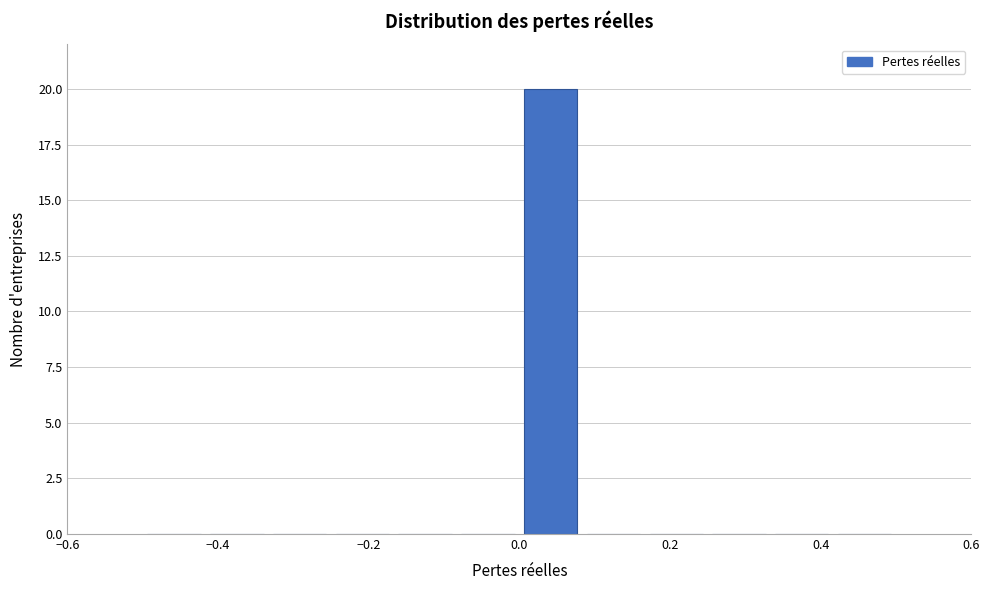

How tall is the bar that spans 0.00 to 0.08 on the x-axis? Neither the bar edges nor the heights are printed on the chart, so give them approximately, as read against the axes.

20